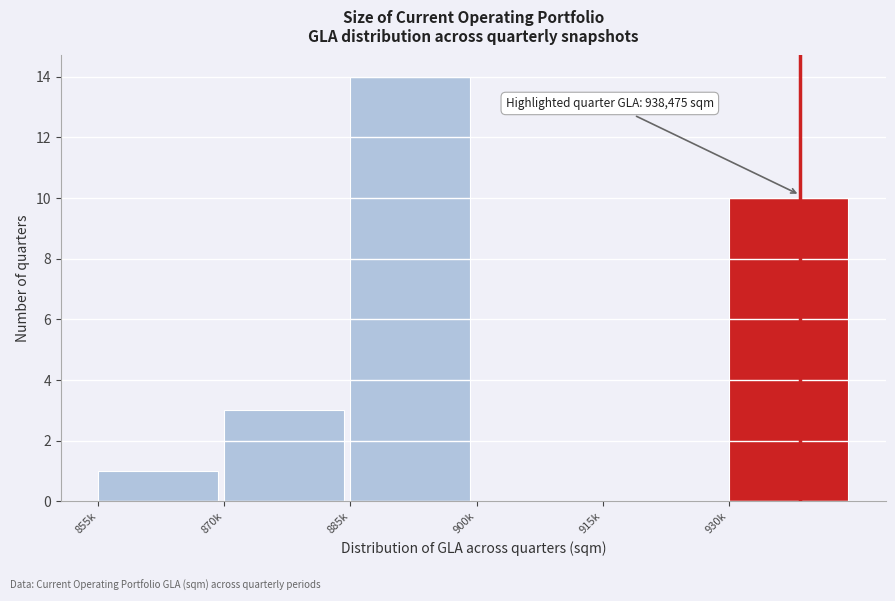

Reading left to right, transcribe all the data shown in this chart.

855k=1	870k=3	885k=14	900k=0	915k=0	930k=10